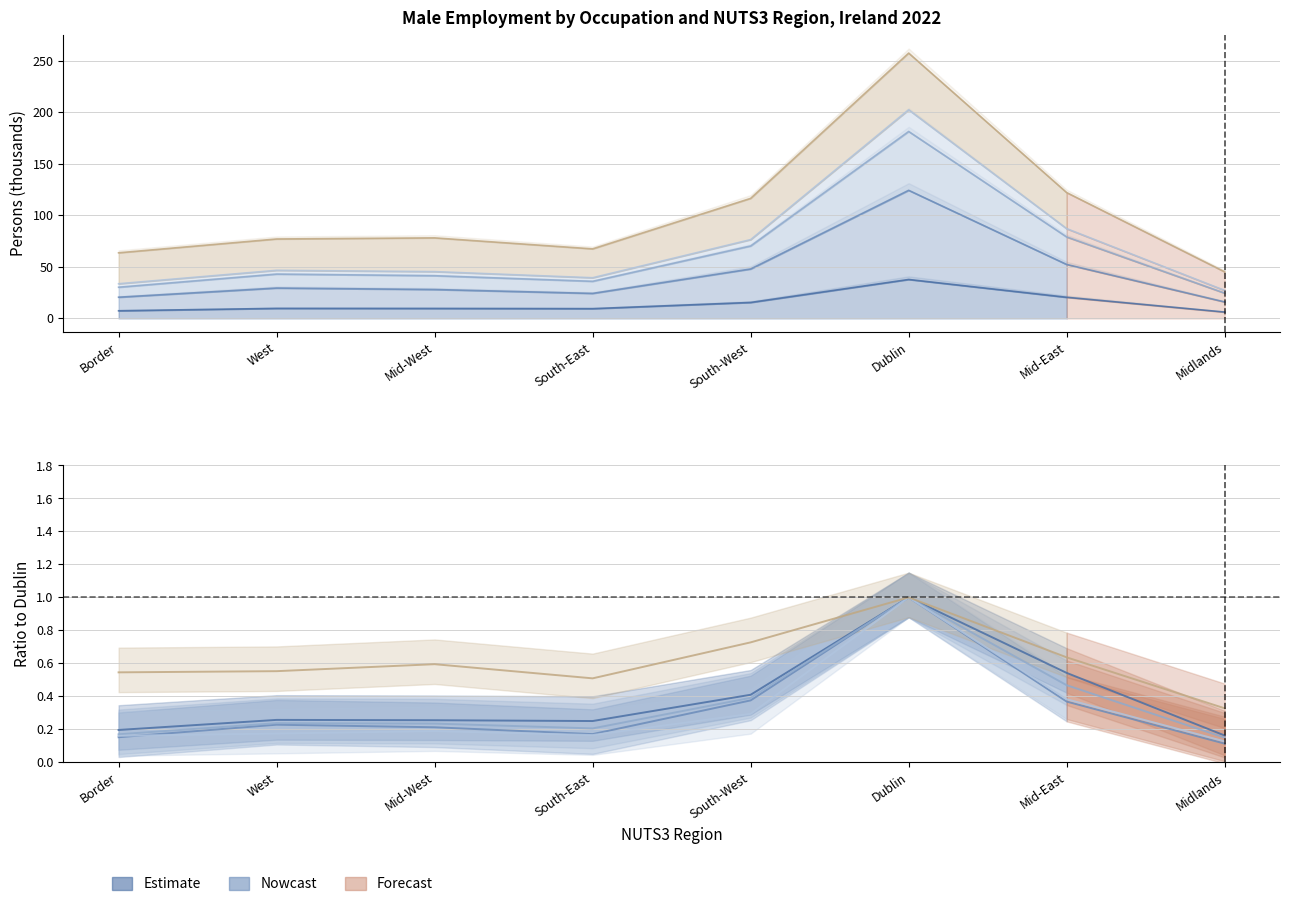

True or false: Skilled Trades Occupations and Professional Occupations intersect in this chart.

False